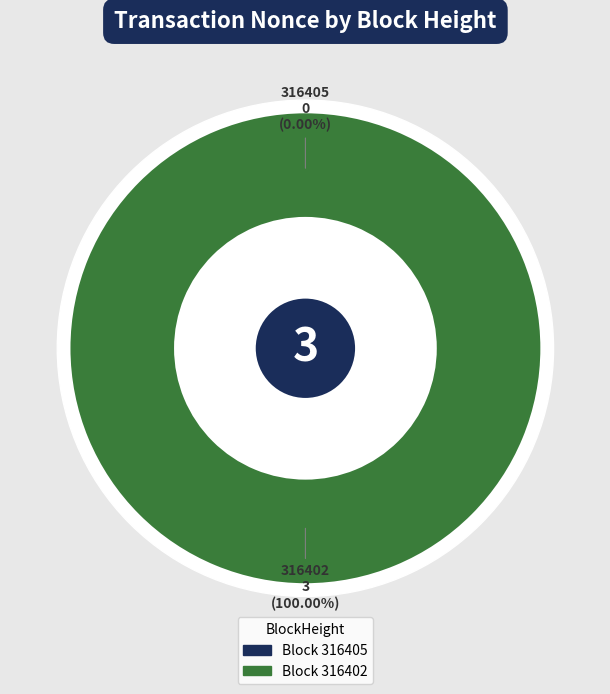

Between 316402 and 316405, which is larger?

316402